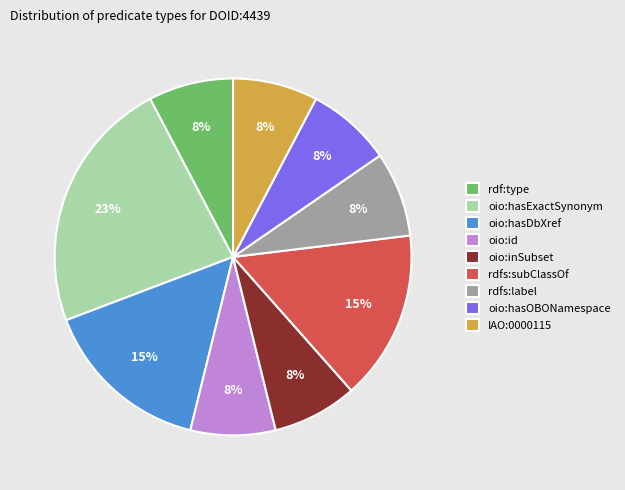

True or false: oio:inSubset accounts for 1% of the total.

False